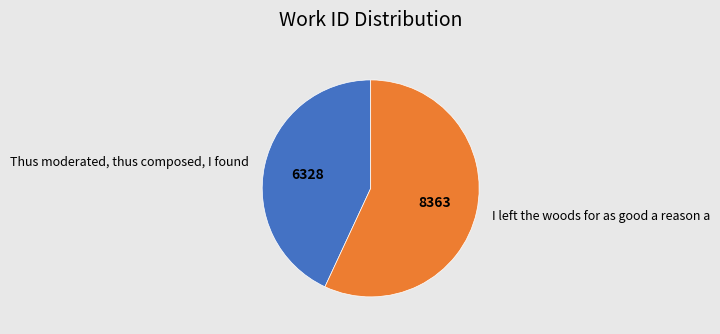

Rank the categories by value from highest to lowest.

I left the woods for as good a reason a, Thus moderated, thus composed, I found